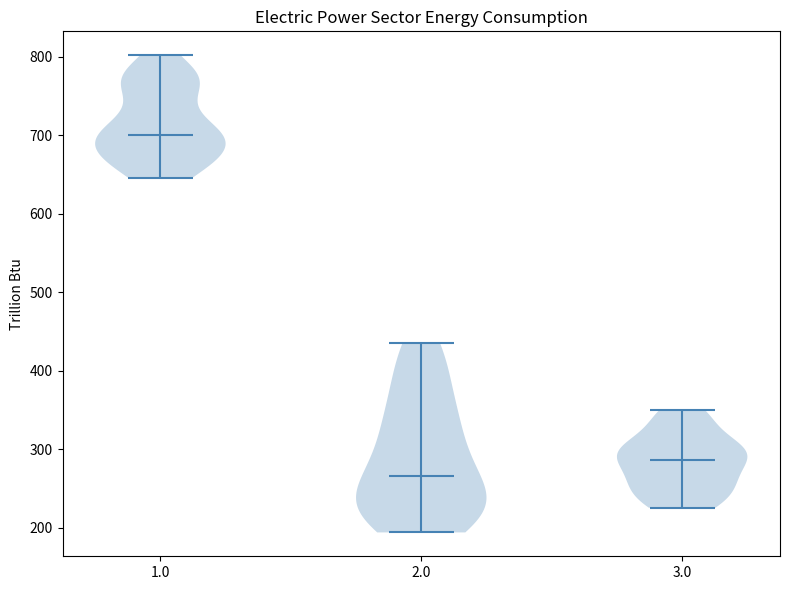

Reading left to right, read every violin against the y-axis: where its median line is, and the lowest and highest points it reaches. The values are not printed on the chart, so give them approximately, as read against the axis.

1.0: median line 700, lowest point 650, highest point 800
2.0: median line 270, lowest point 190, highest point 430
3.0: median line 290, lowest point 230, highest point 350